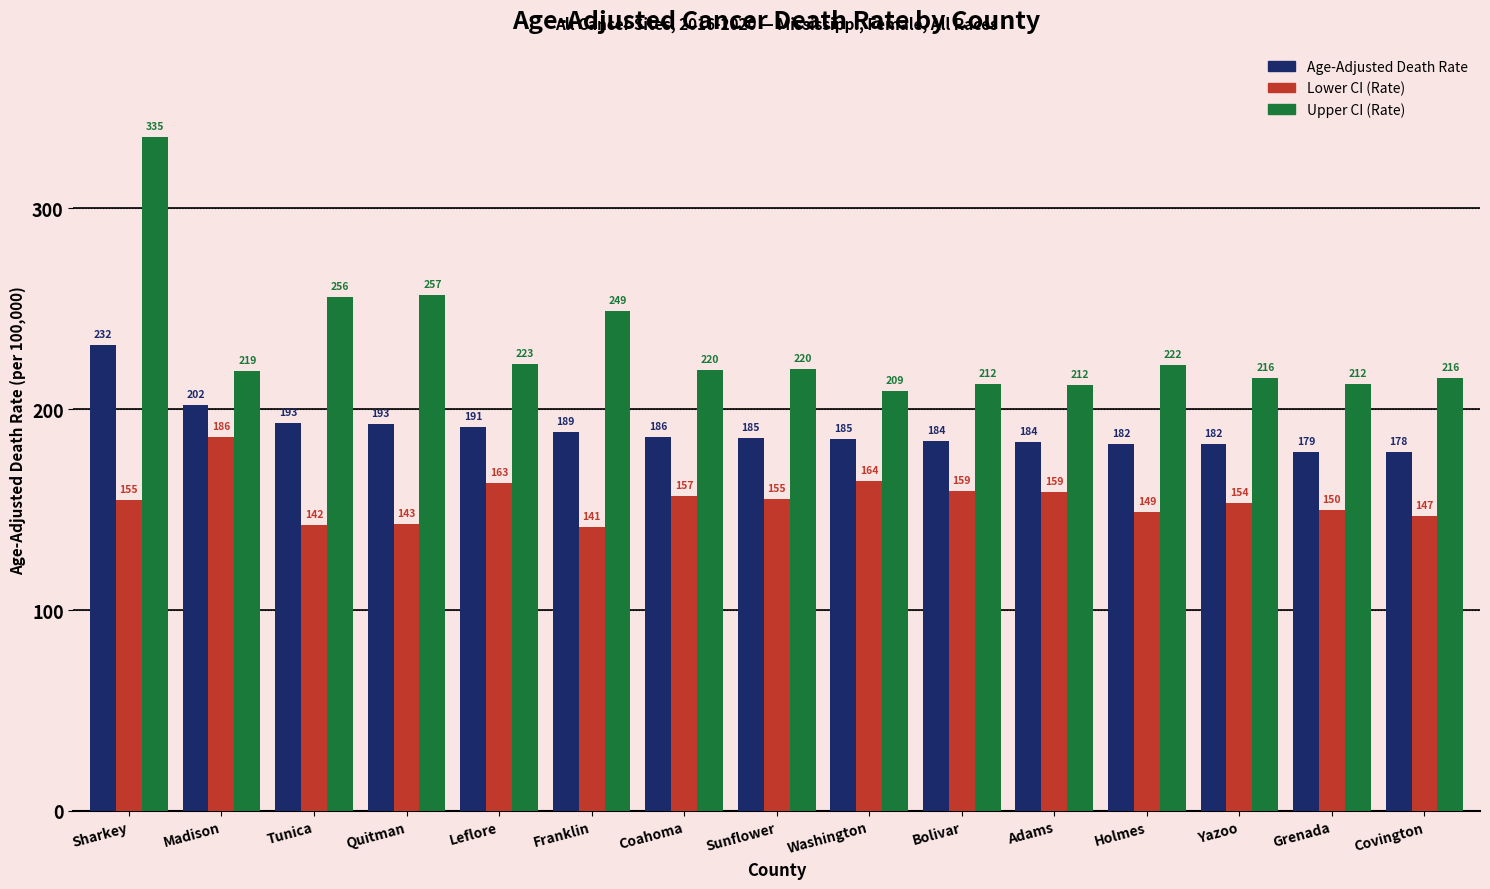

How many values in the Lower CI (Rate) series exceed 154?

8